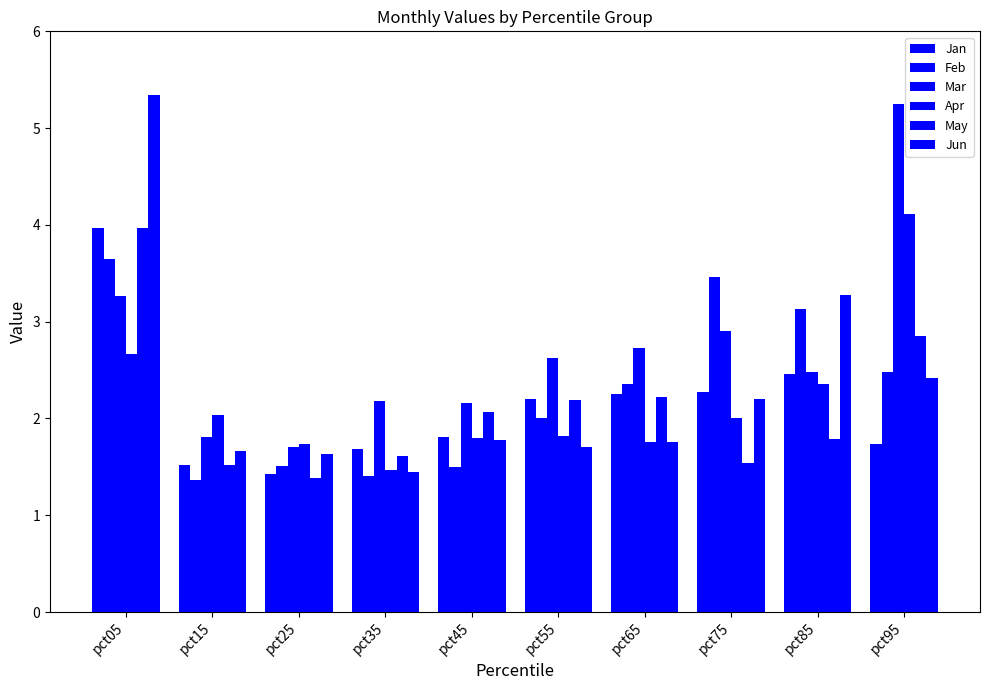

How many data points does each series have?

10